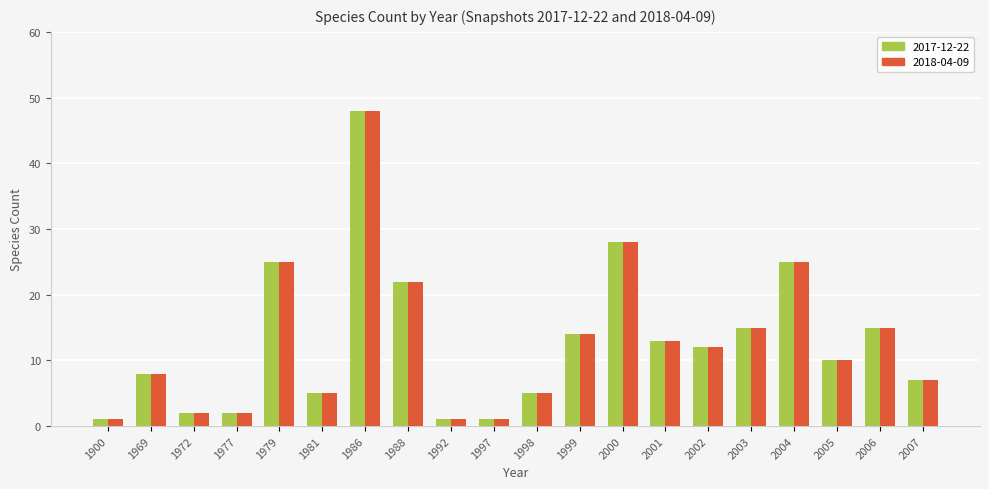

How many bars are there in total?

40